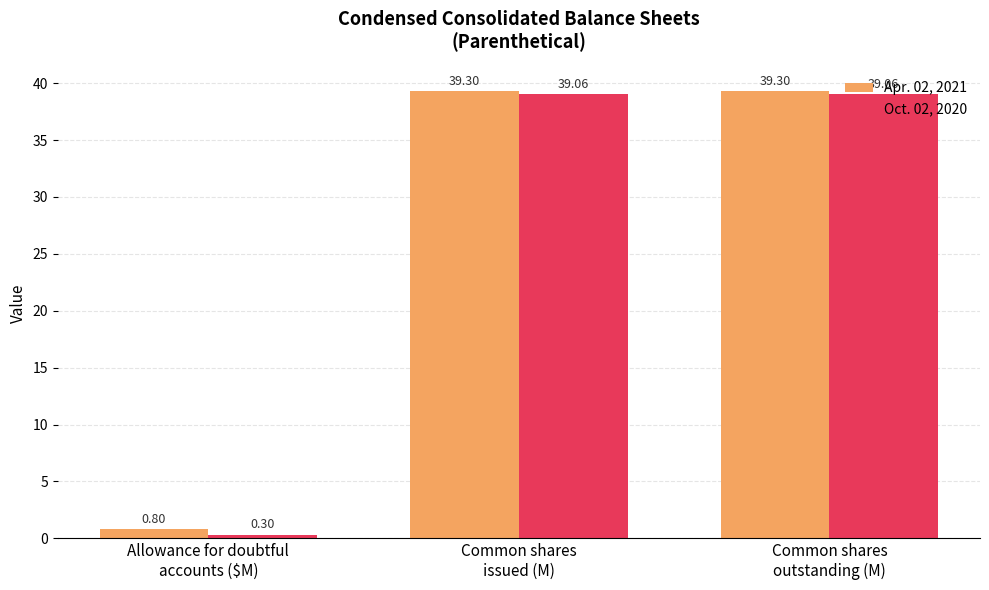

Which category has the lowest value in the Oct. 02, 2020 series?

Allowance for doubtful
accounts ($M)